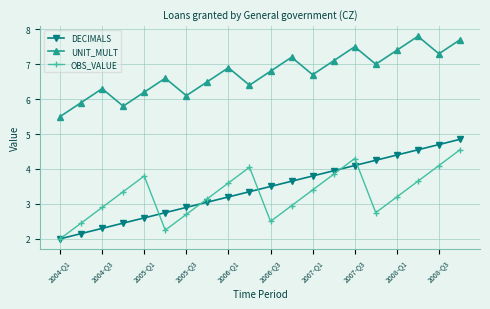

Rank the series by their maximum value, from lowest to highest.

OBS_VALUE, DECIMALS, UNIT_MULT